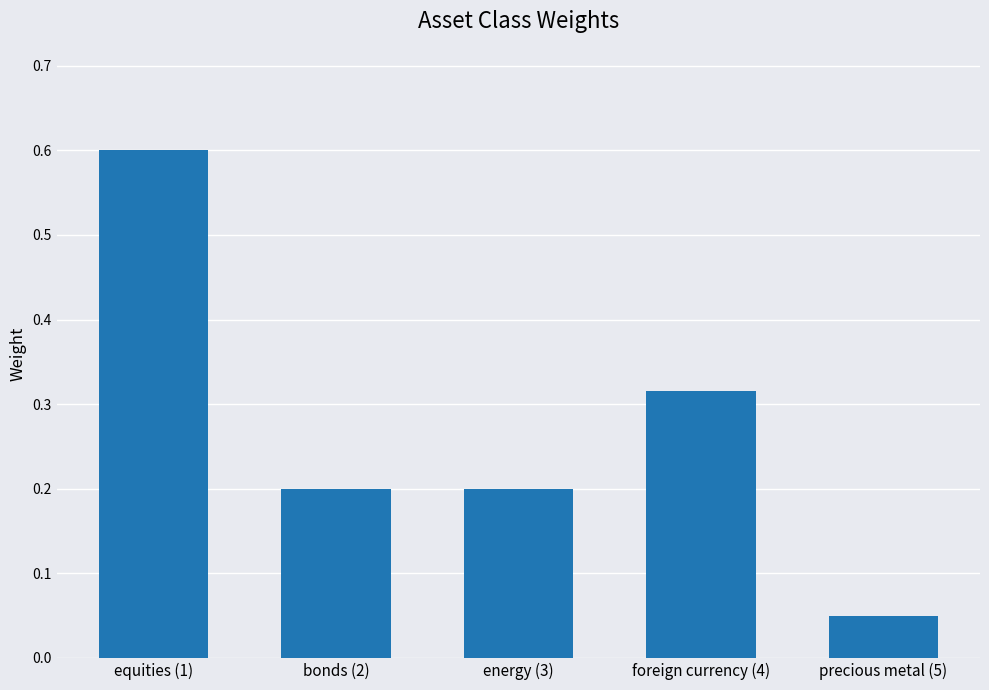

What is the greatest value displayed?

0.6